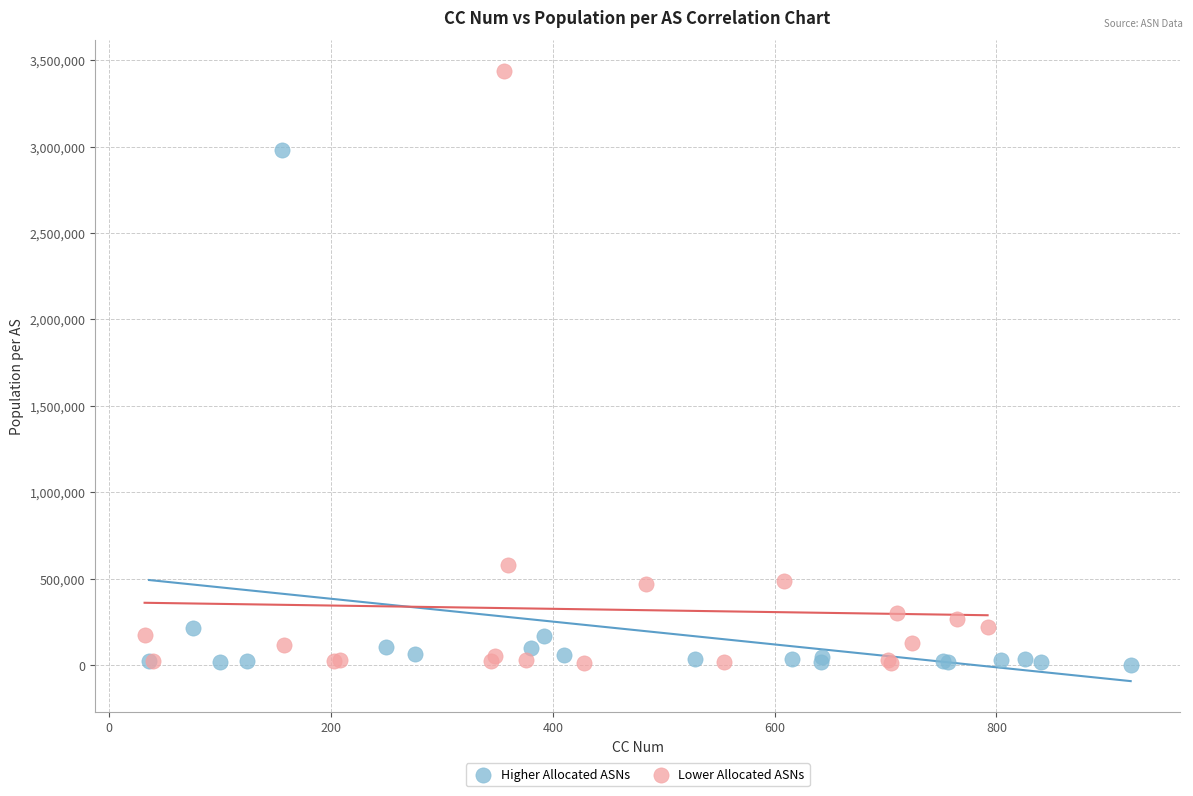

Which series reaches the maximum Y coordinate?

Lower Allocated ASNs